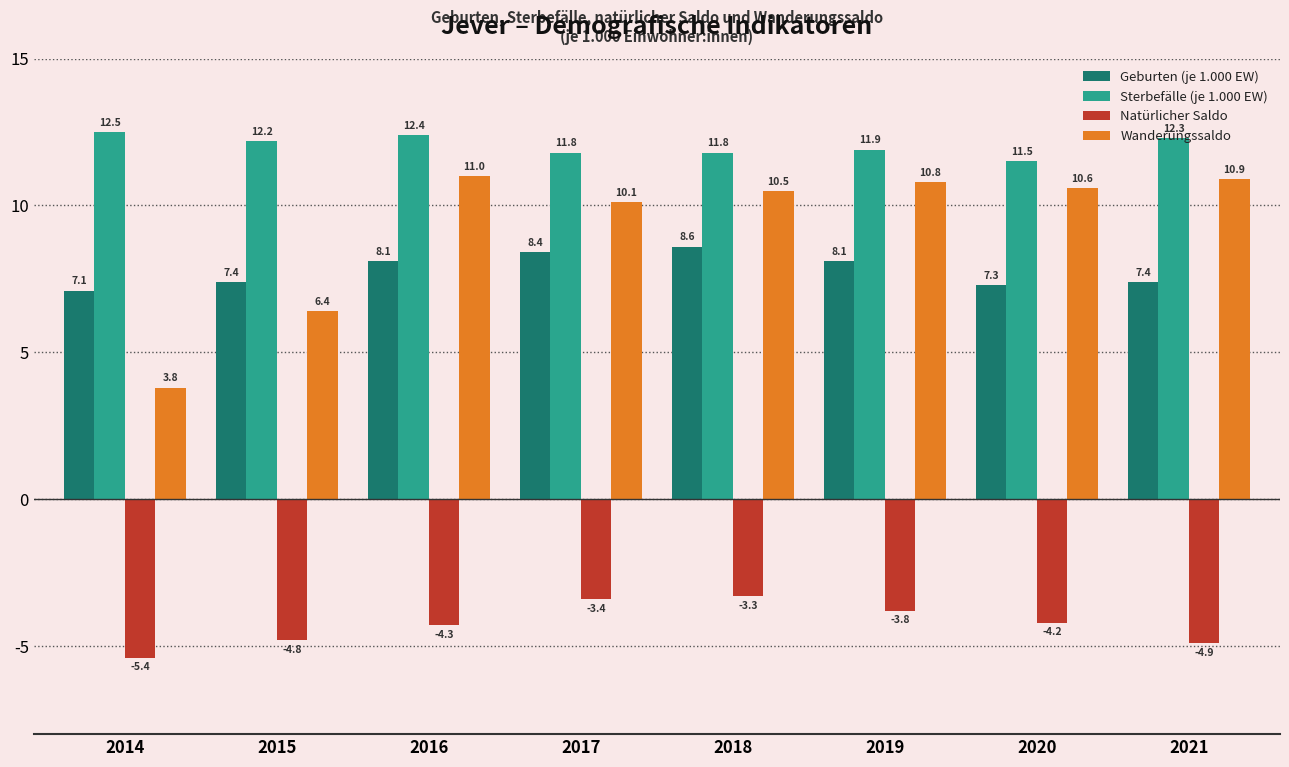

Does the chart contain stacked bars?

No